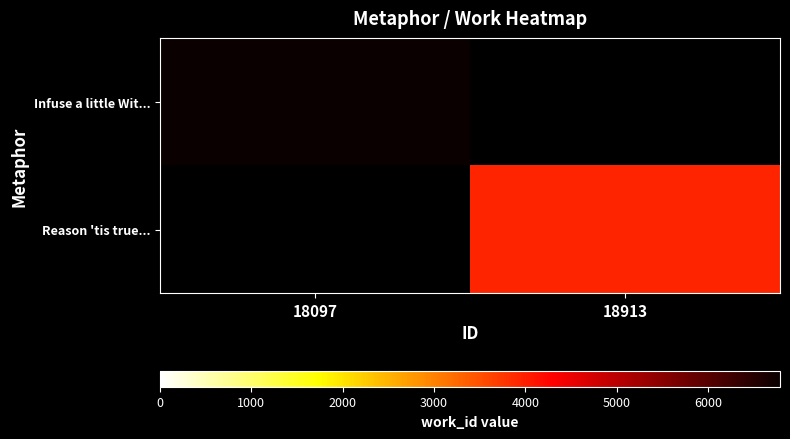

Which category has the lowest value in the Infuse a little Wit... series?

18097